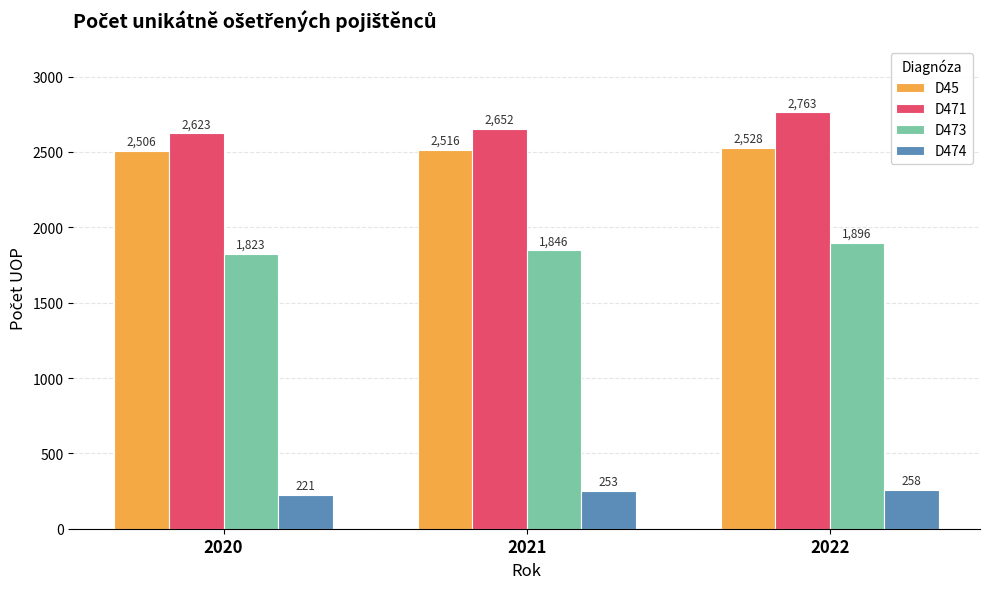

How many D474 values are between 221 and 258?

3